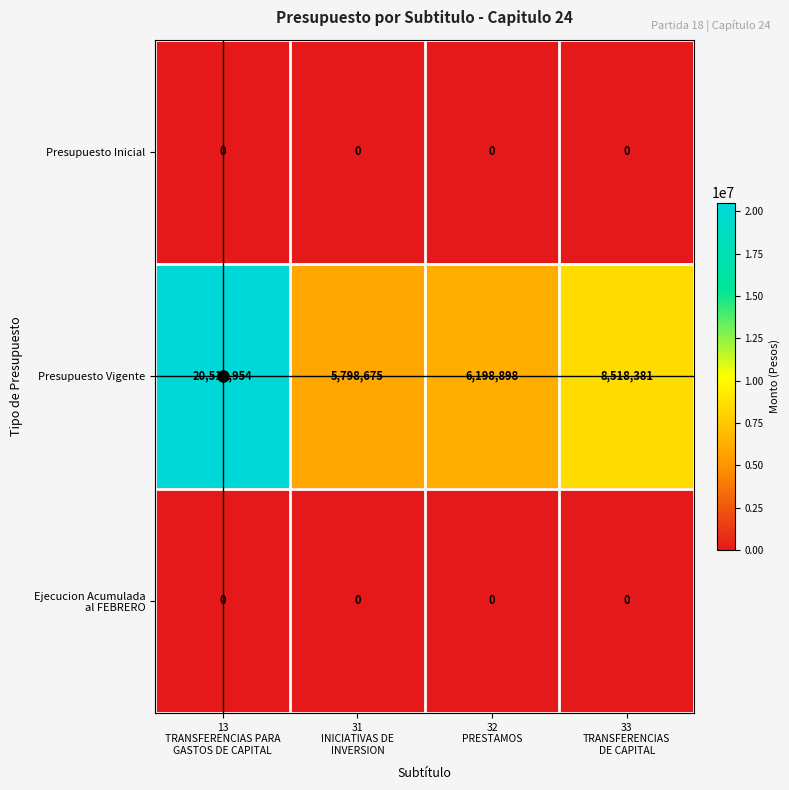

Which series has the widest spread of values?

Presupuesto Vigente